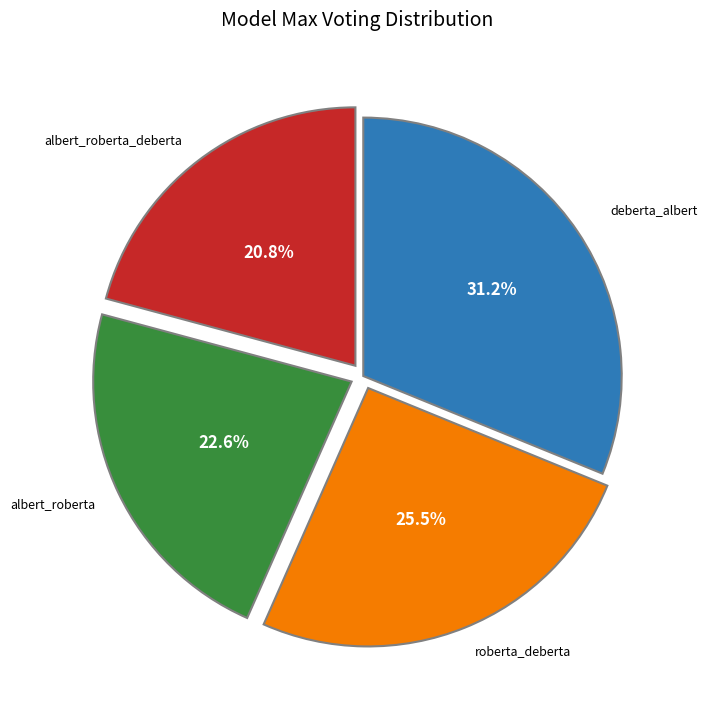

Is there any slice that represents more than half of the pie?

No